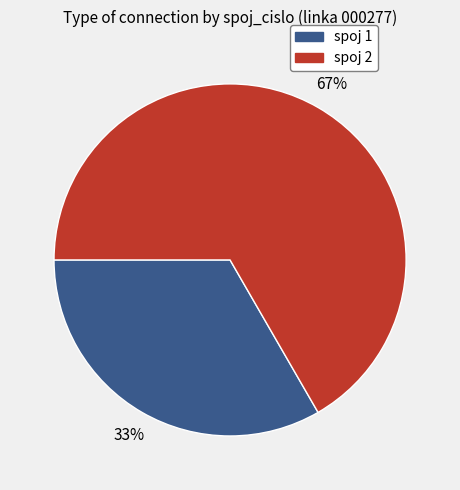

To the nearest percent, what is the average slice percentage?

50%